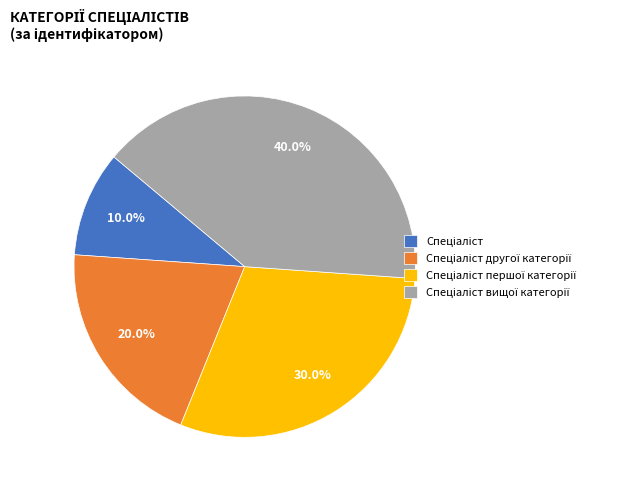

Does any single category account for the majority?

No